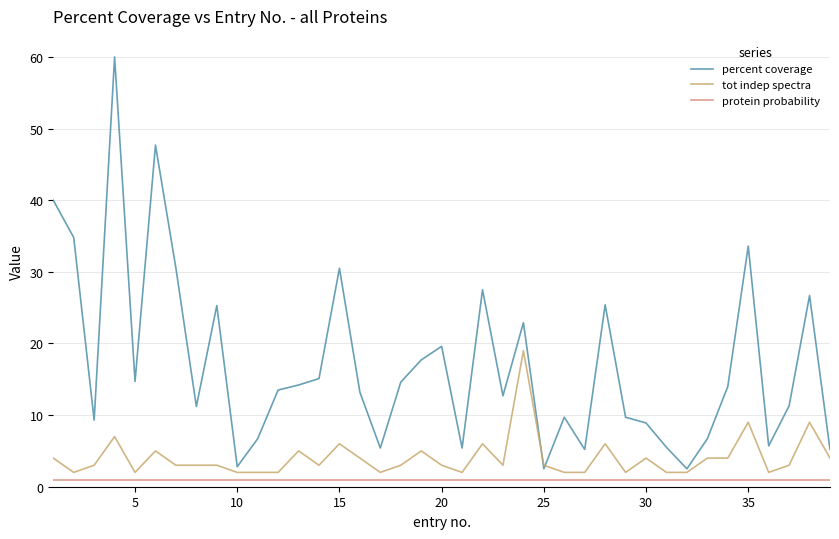

True or false: protein probability and percent coverage intersect in this chart.

False